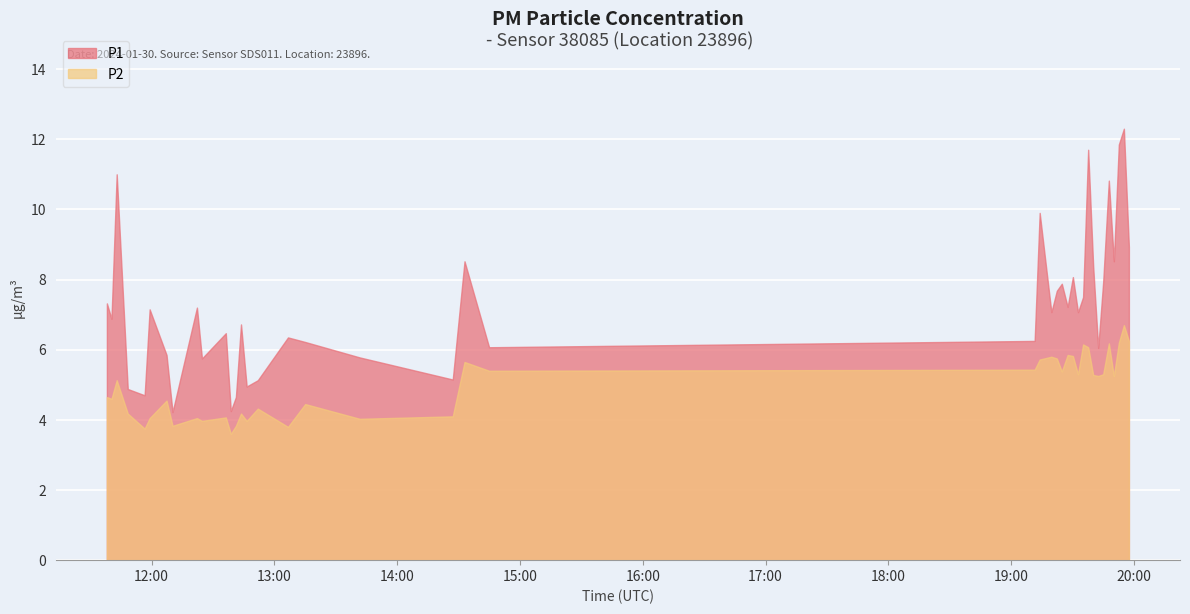

Where does the P2 series first go above 5?

2